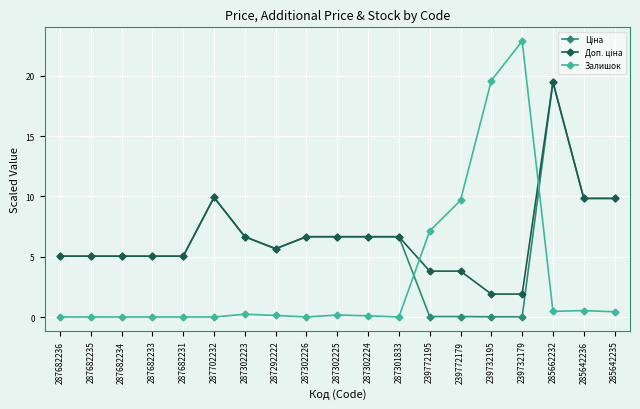

Which series has the largest range (max minus min)?

Залишок